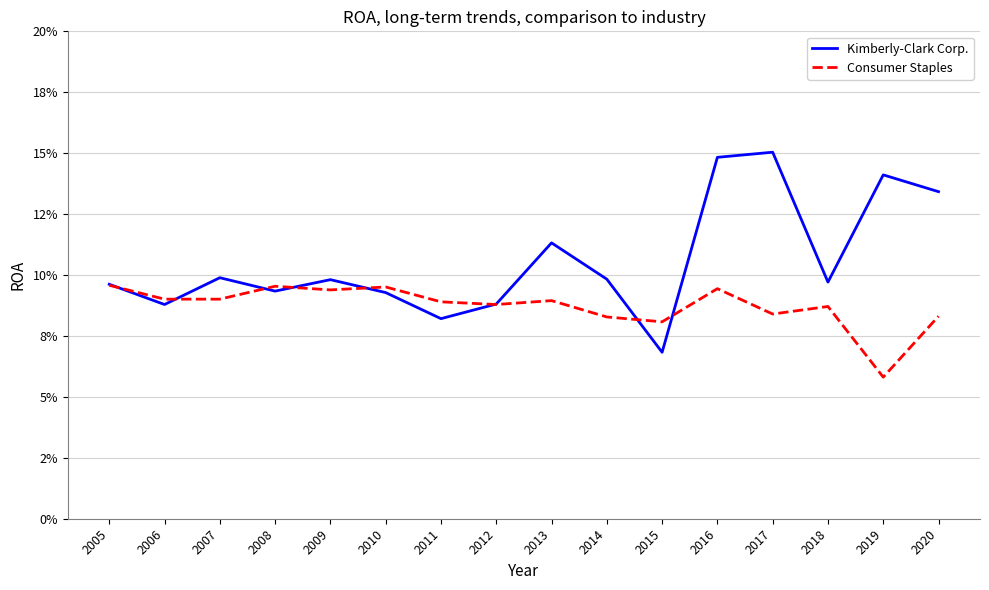

Does the chart display data point markers on the line(s)?

No